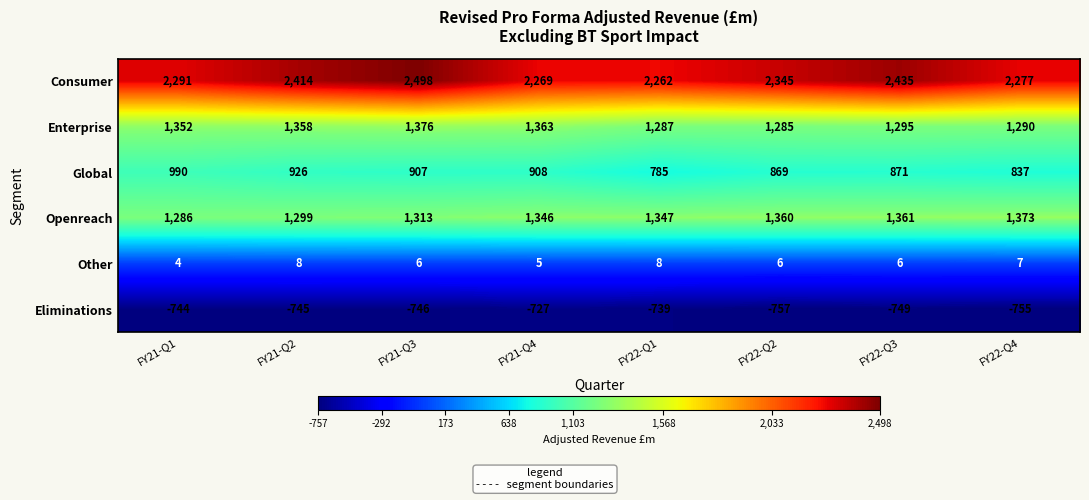

Is it true that Global equals 1358 at FY22-Q1?

False